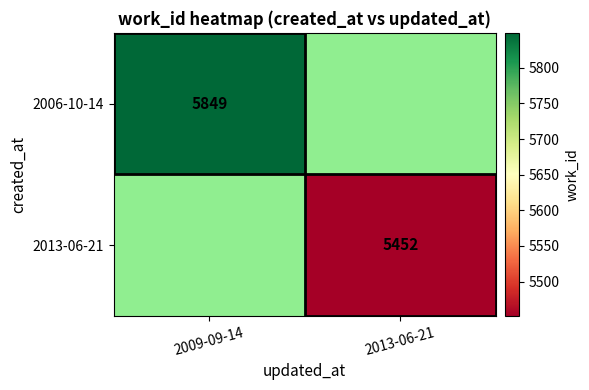

True or false: 2013-06-21 has a value of 1256 at 2013-06-21.

False